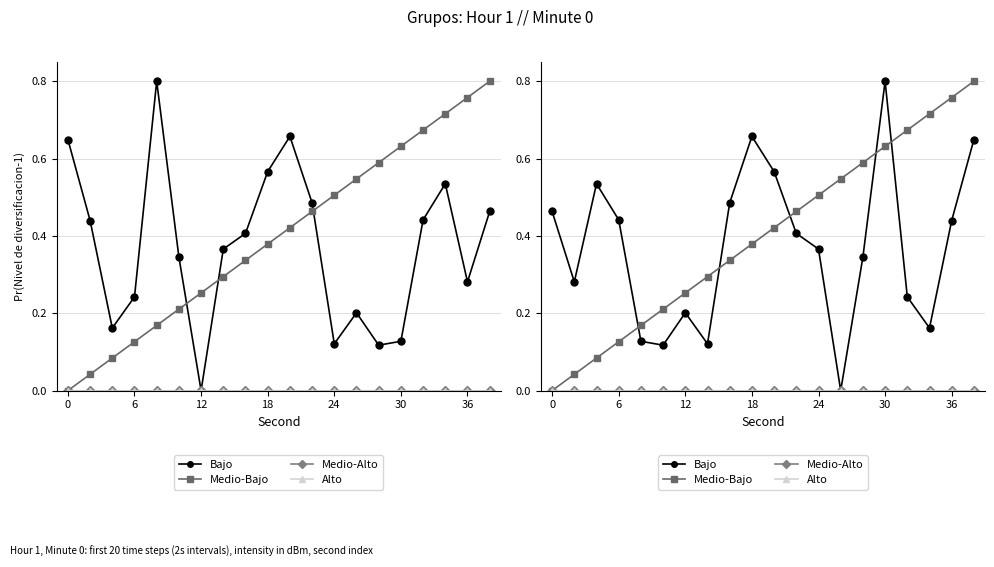

The value of Medio-Alto at 30 is 0.0. True or false?

True